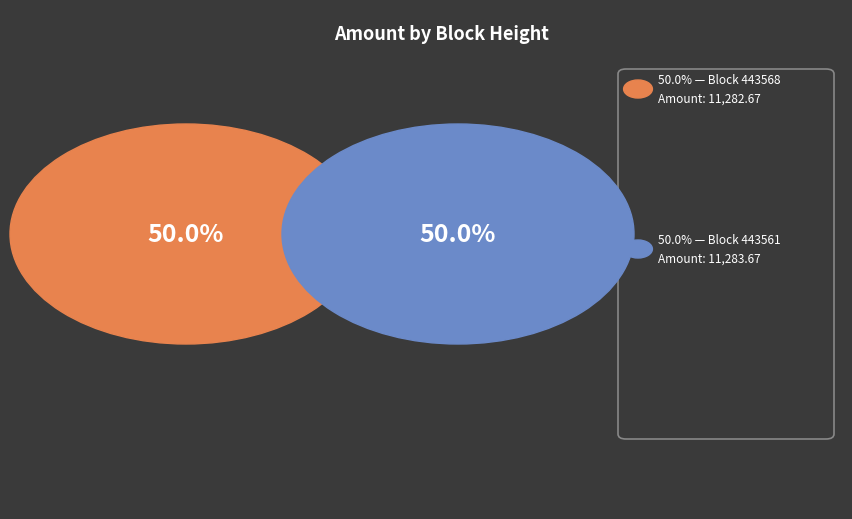

To the nearest percent, what is the average slice percentage?

50%